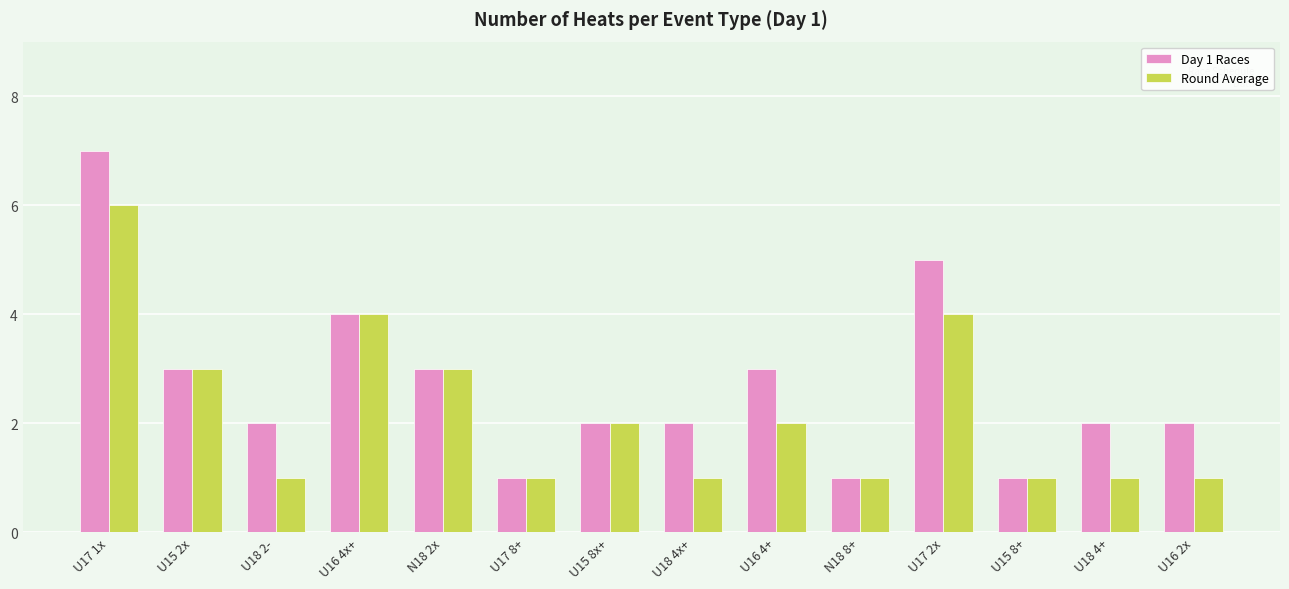

What is the lowest value of the Round Average series?

1